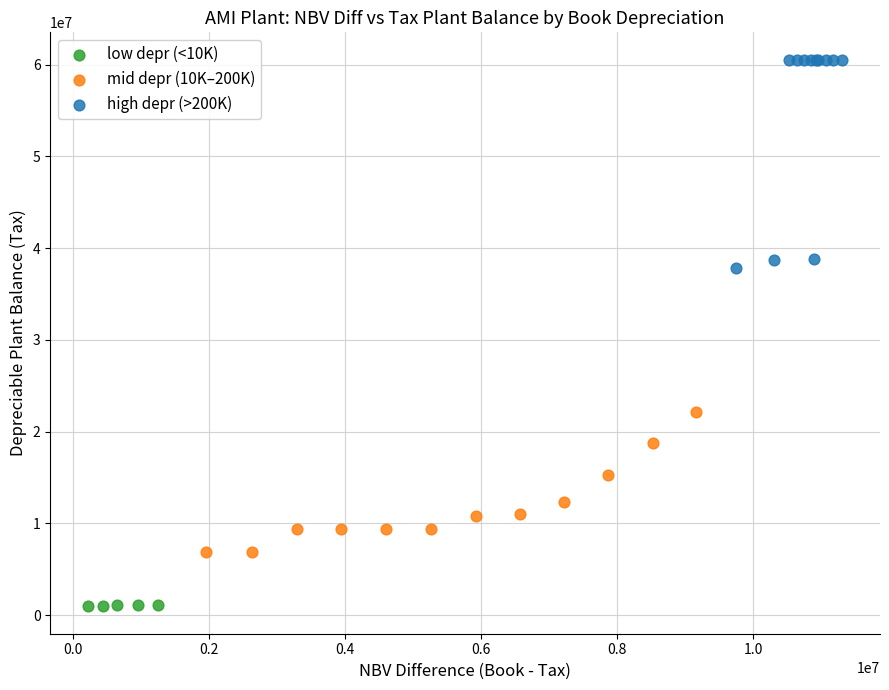

Which series contains the lowest Y value?

low depr (<10K)